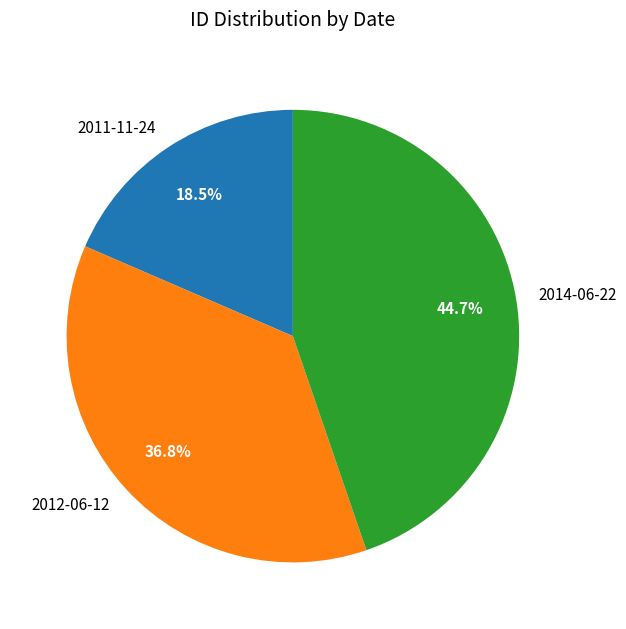

To the nearest percent, what is the difference between the 2014-06-22 and 2012-06-12 slice percentages?

8%